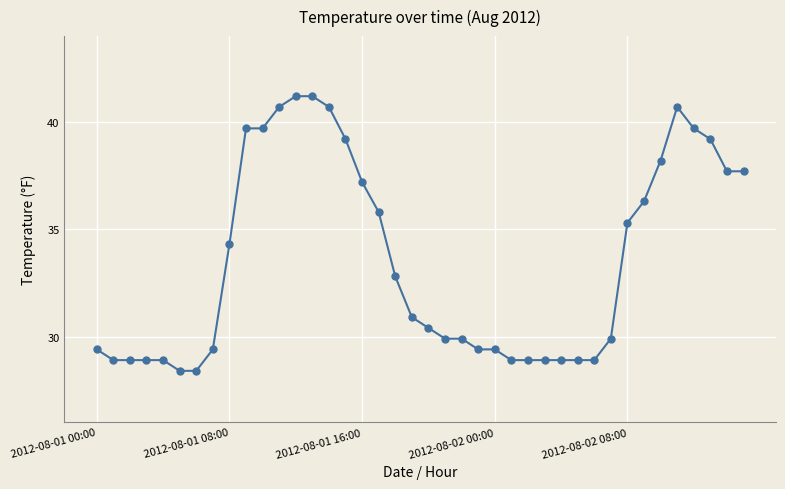

What is the minimum value shown in the chart?

28.4